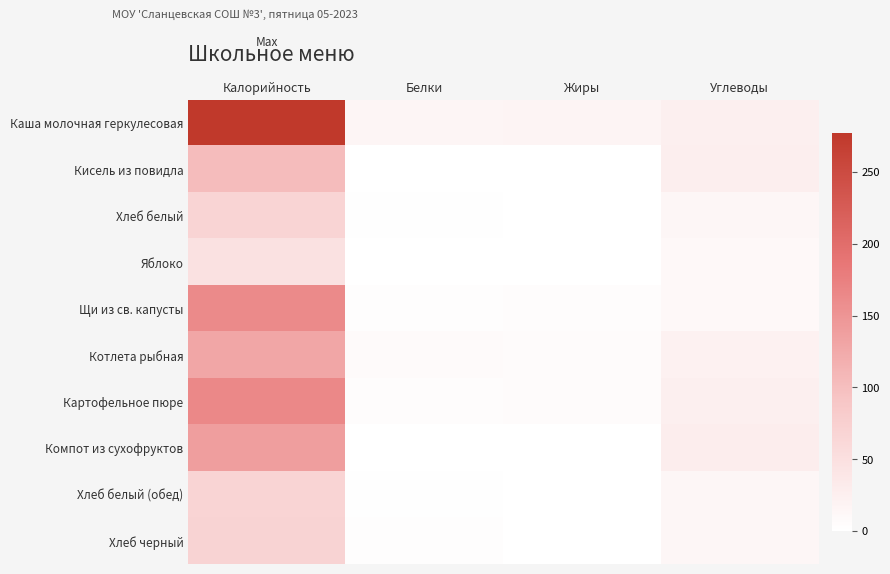

How many categories are shown in the chart?

4